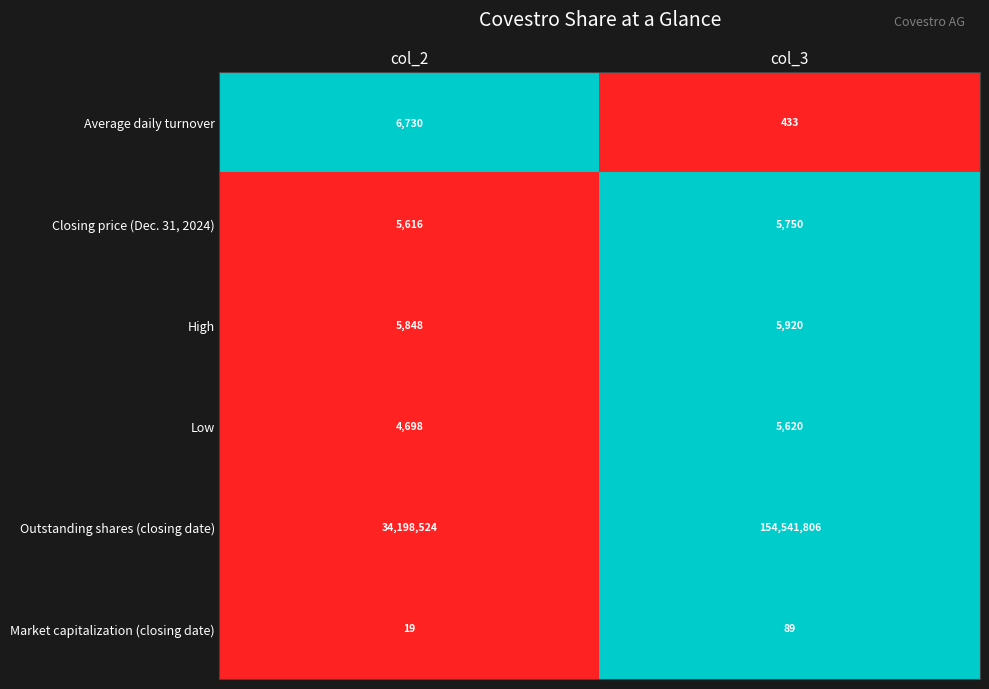

What is the difference between the maximum and minimum values in the High series?

72